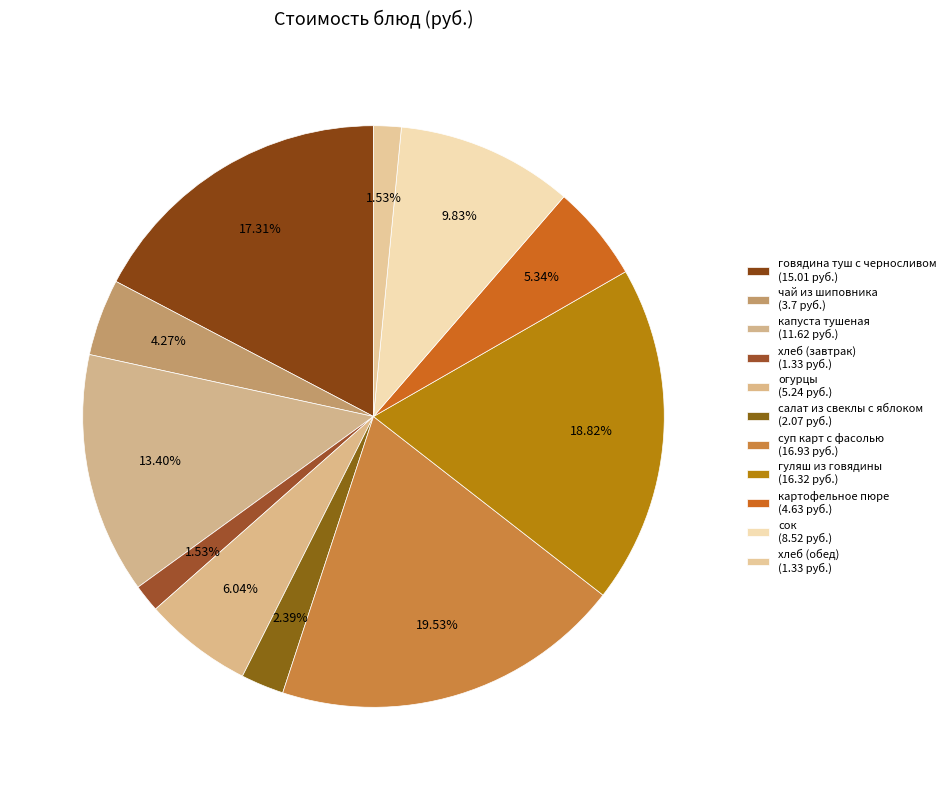

What is the change in value from чай из шиповника to хлеб (обед)?

-2.4